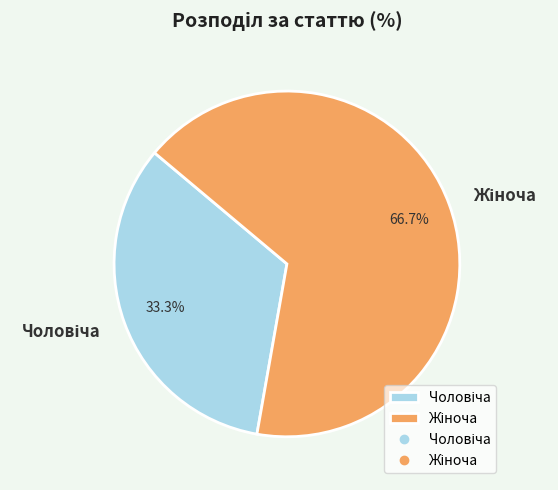

Is there any slice that represents more than half of the pie?

Yes